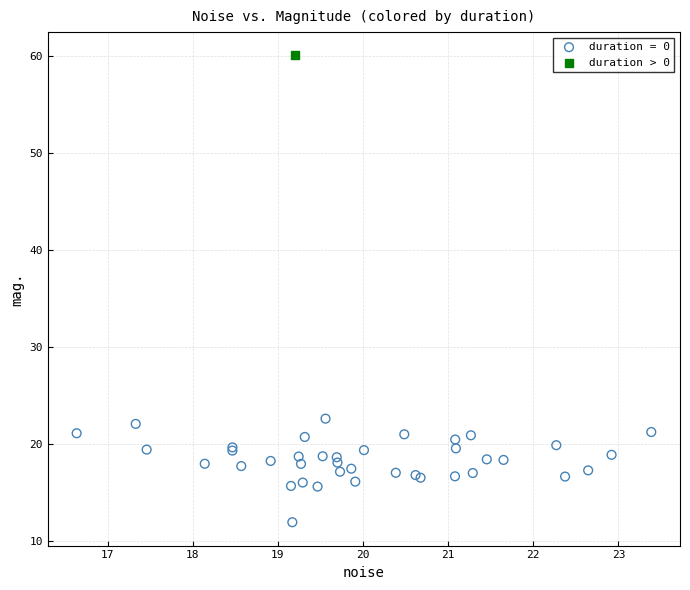

What are all the series names shown in the legend?

duration = 0, duration > 0